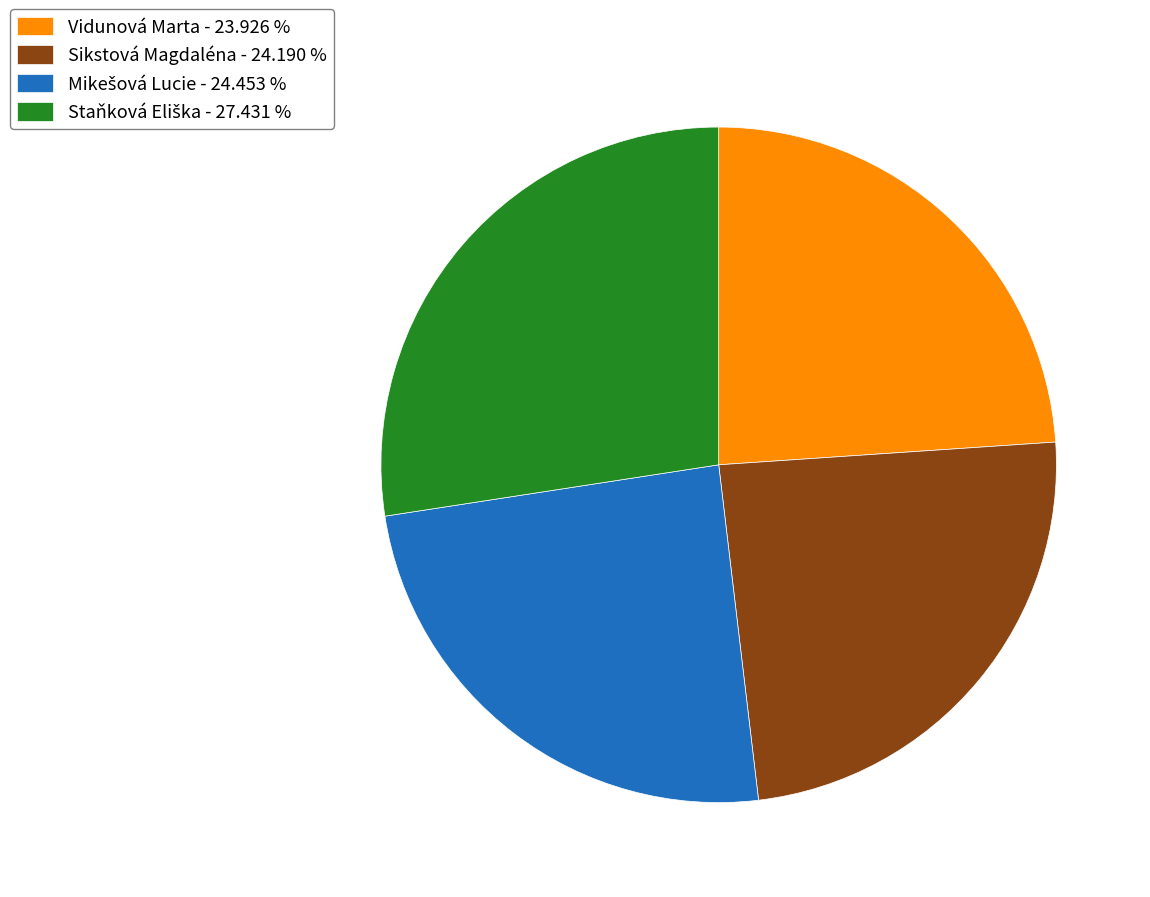

Does Vidunová Marta - 23.926 % represent more than half of the total?

No